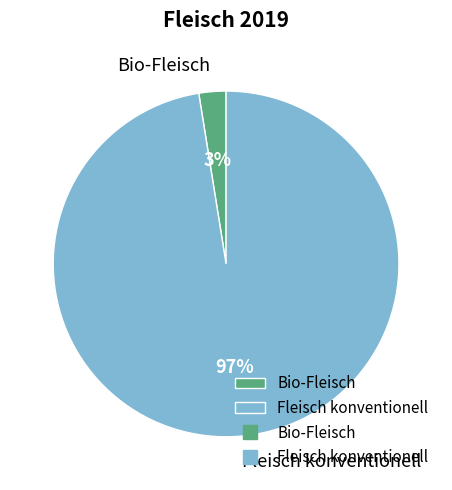

True or false: Bio-Fleisch accounts for 3% of the total.

True